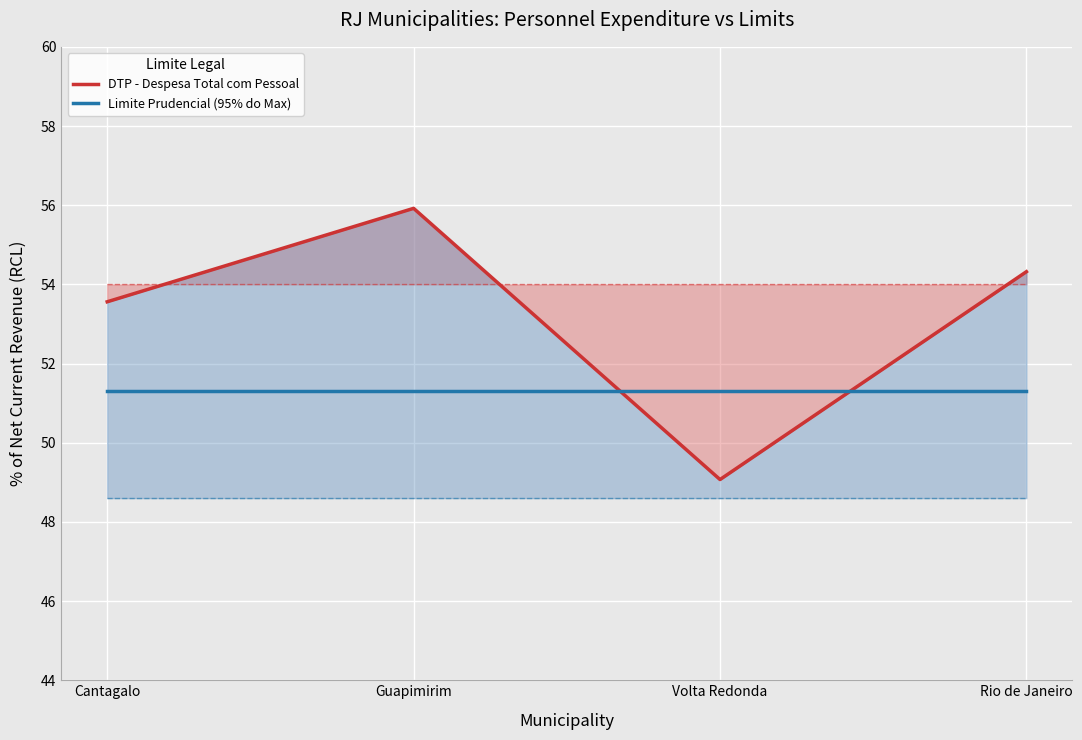

Is the value of DTP - Despesa Total com Pessoal at Rio de Janeiro greater than the value of Limite Prudencial (95% do Max) at Guapimirim?

Yes